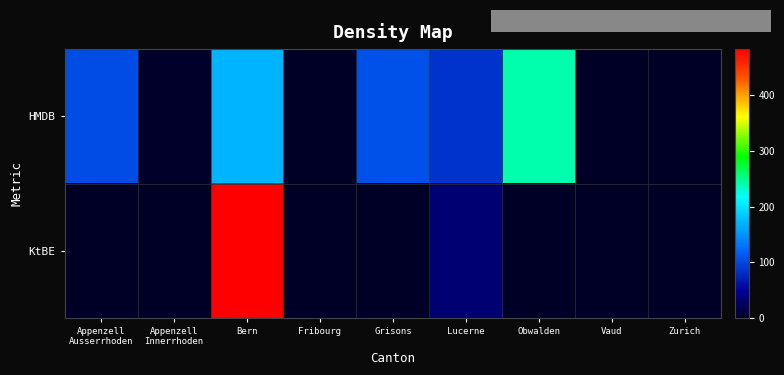

Which series has the largest range (max minus min)?

KtBE